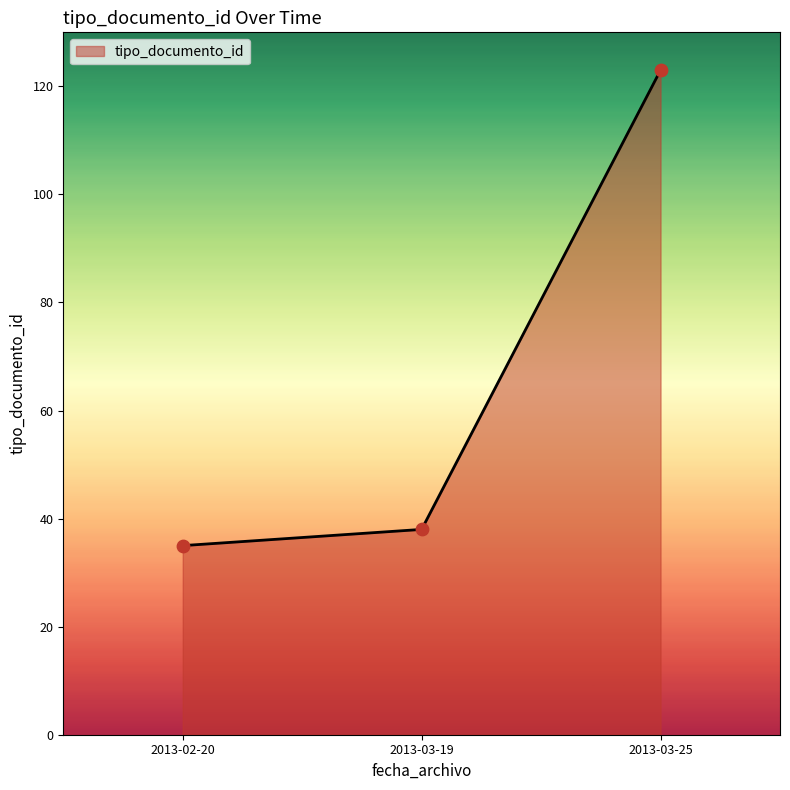

Which has a higher value, 2013-03-19 or 2013-03-25?

2013-03-25